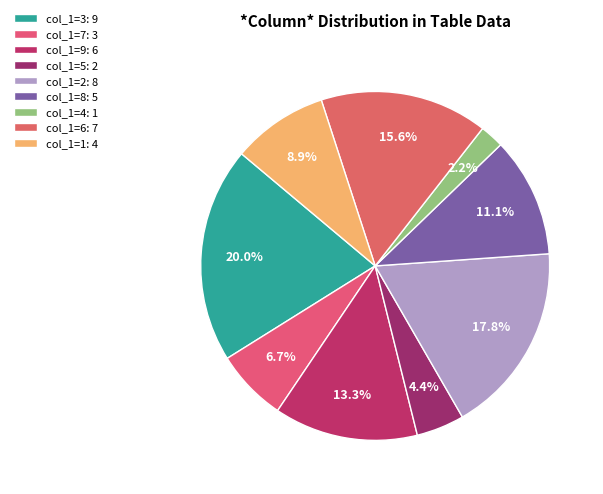

Does col_1=3 account for over 50% of the chart?

No